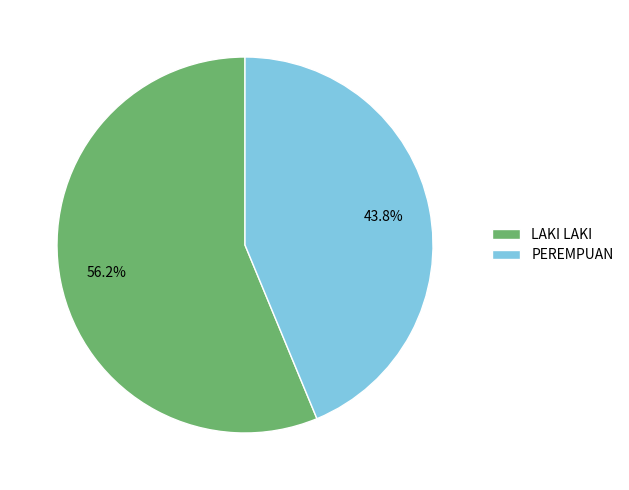

Which slice represents more than half of the pie?

LAKI LAKI